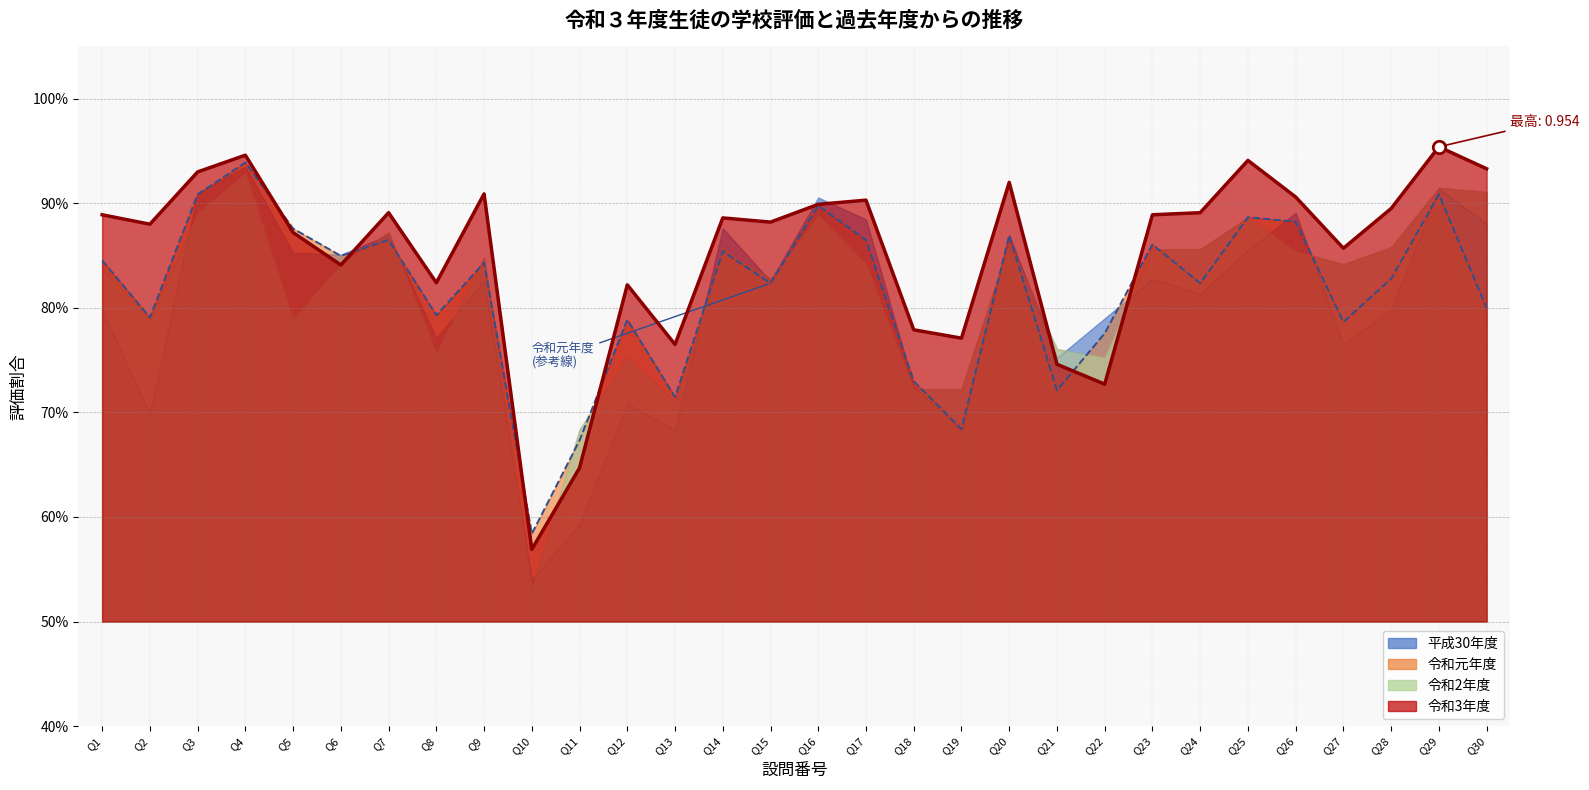

Which series reaches the maximum Y coordinate?

令和3年度